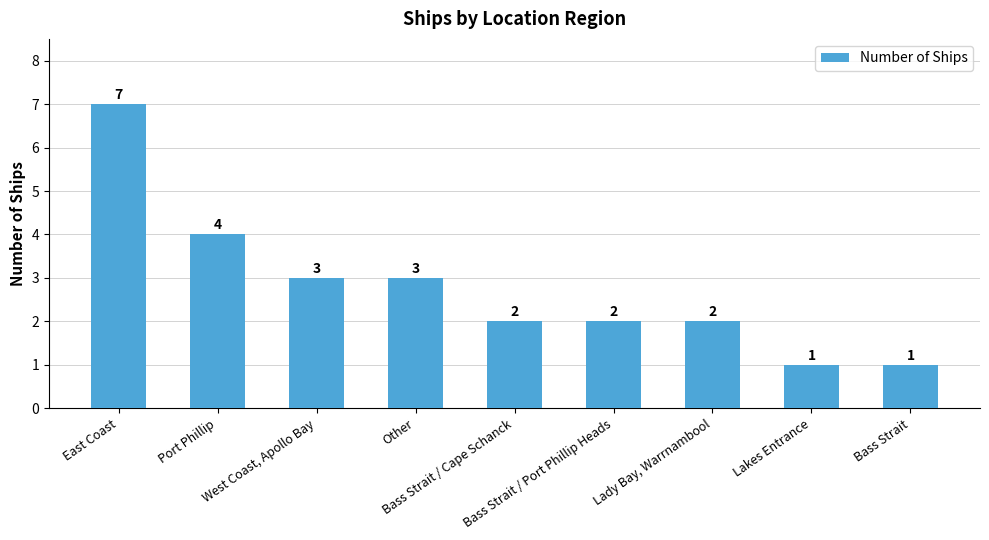

What is the ratio of the value at Bass Strait / Port Phillip Heads to the value at Bass Strait?

2.0